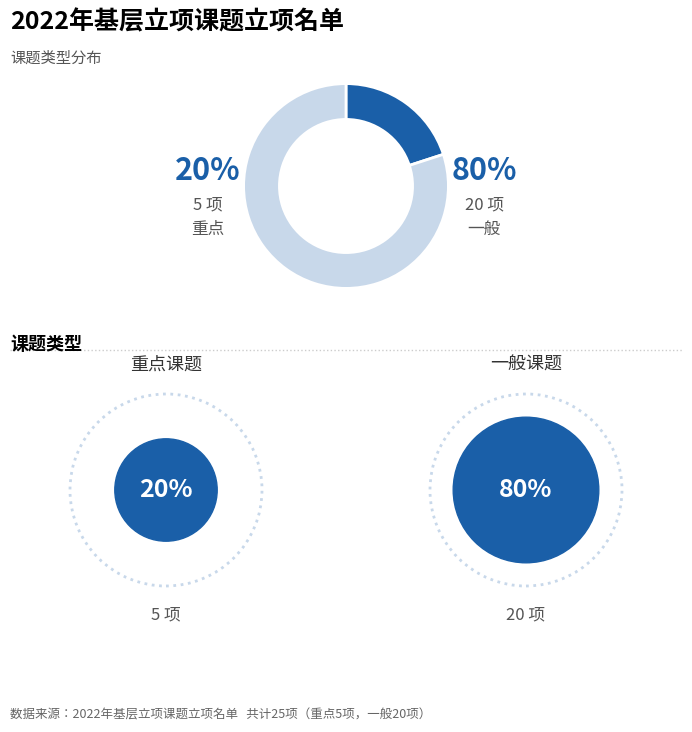

To the nearest percent, what is the difference between the largest and smallest slice percentages?

60%